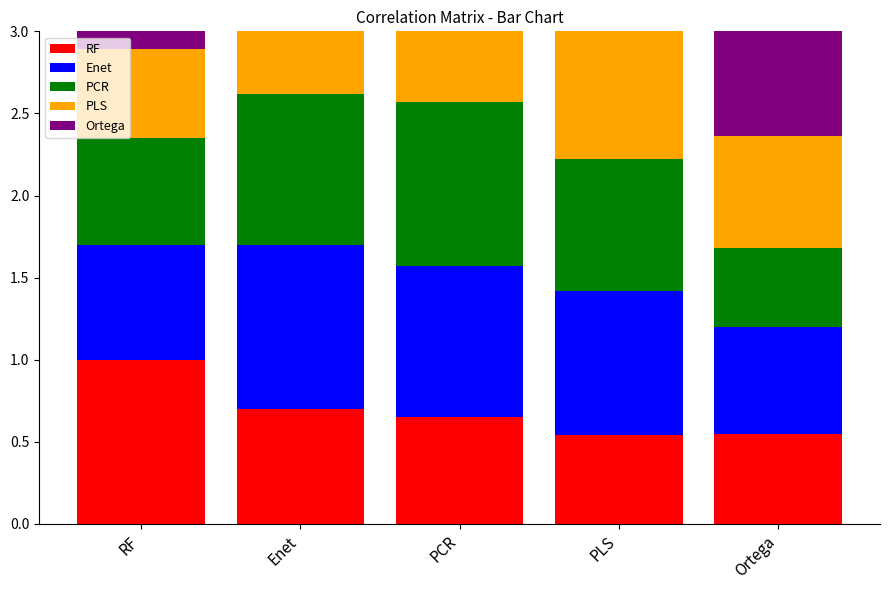

At which category does the chart reach its minimum across all series?

Ortega